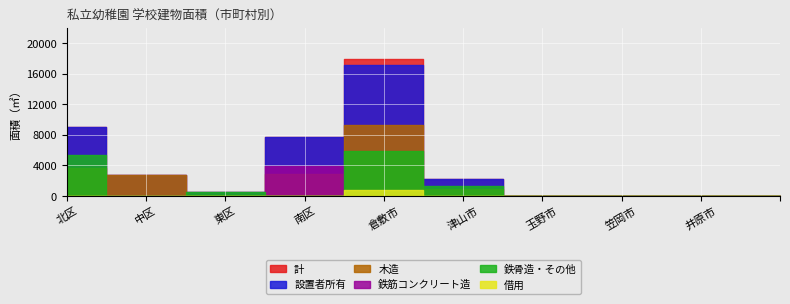

At which label does 鉄筋コンクリート造 reach its minimum?

北区